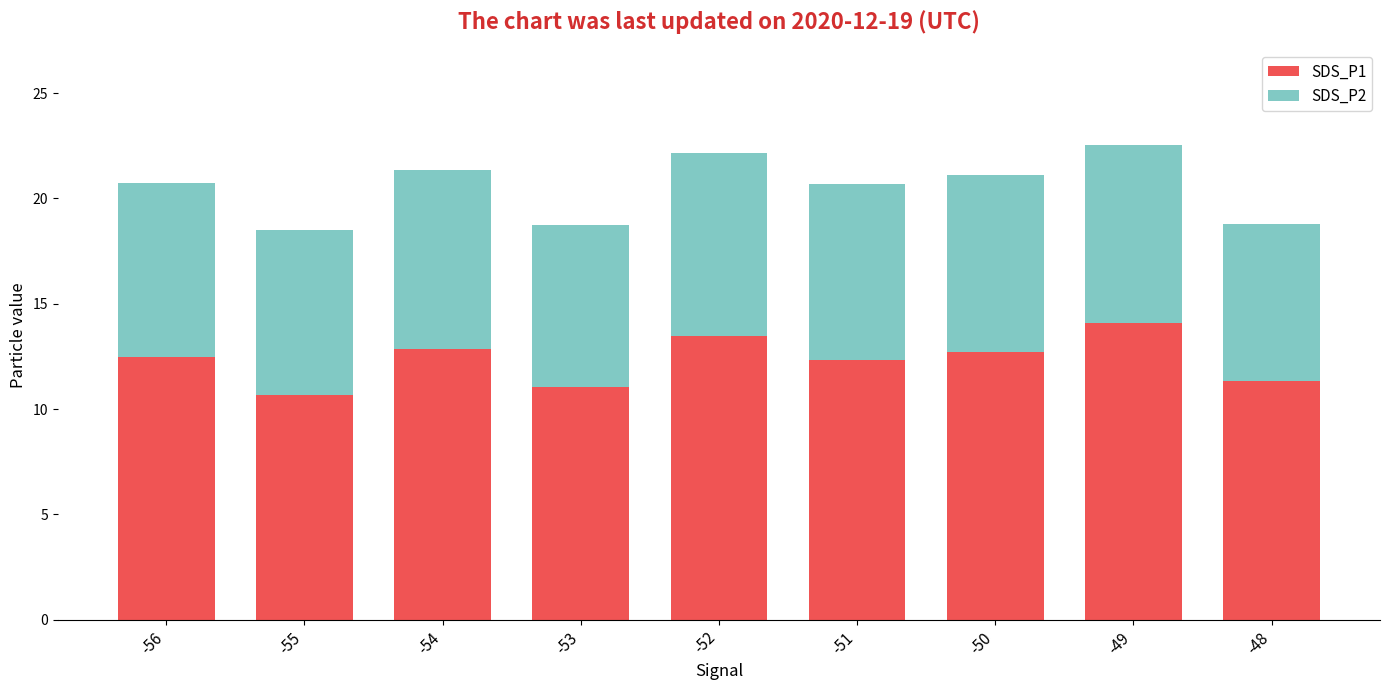

What is the total value across all series at -49?

22.6